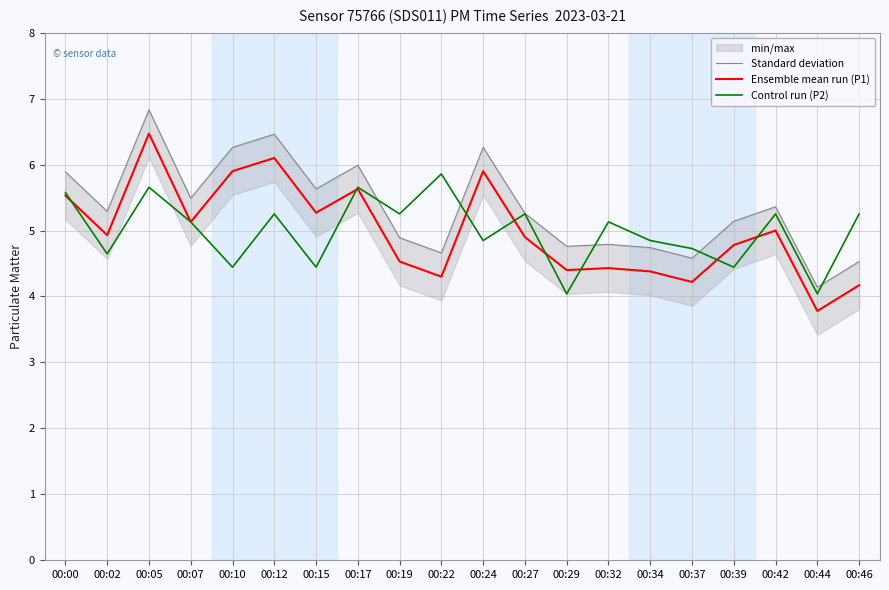

True or false: Ensemble mean run (P1) and Standard deviation cross at least once.

False